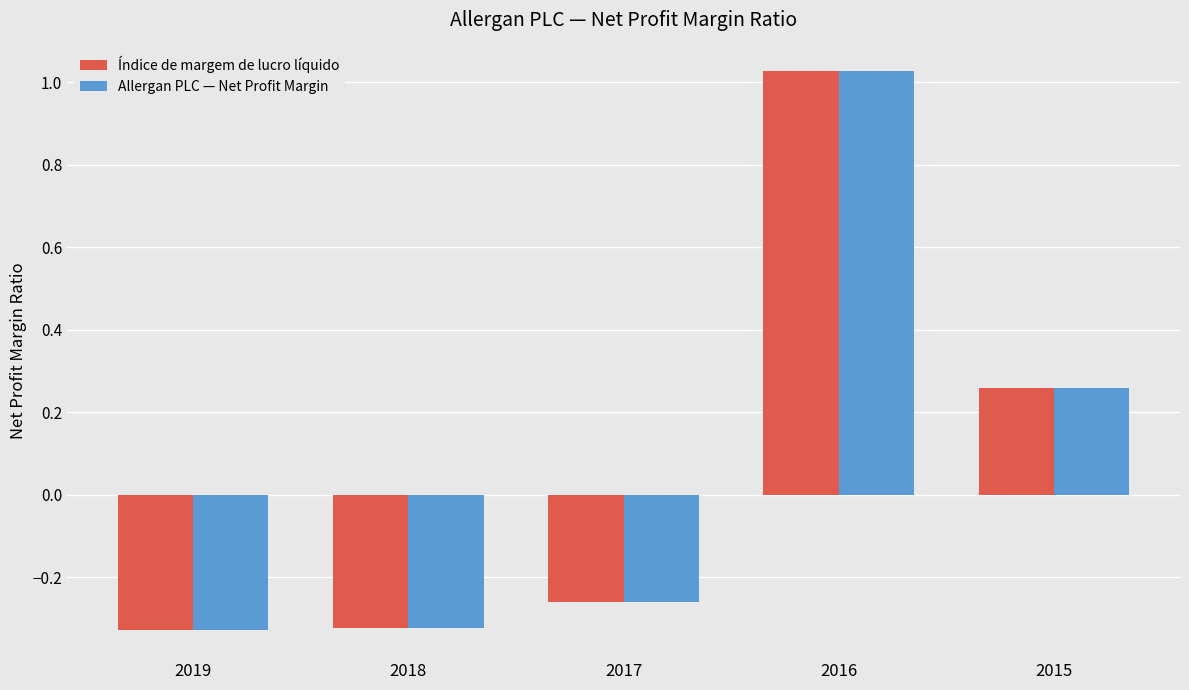

What is the sum of the Índice de margem de lucro líquido values at 2016 and 2017?

0.8